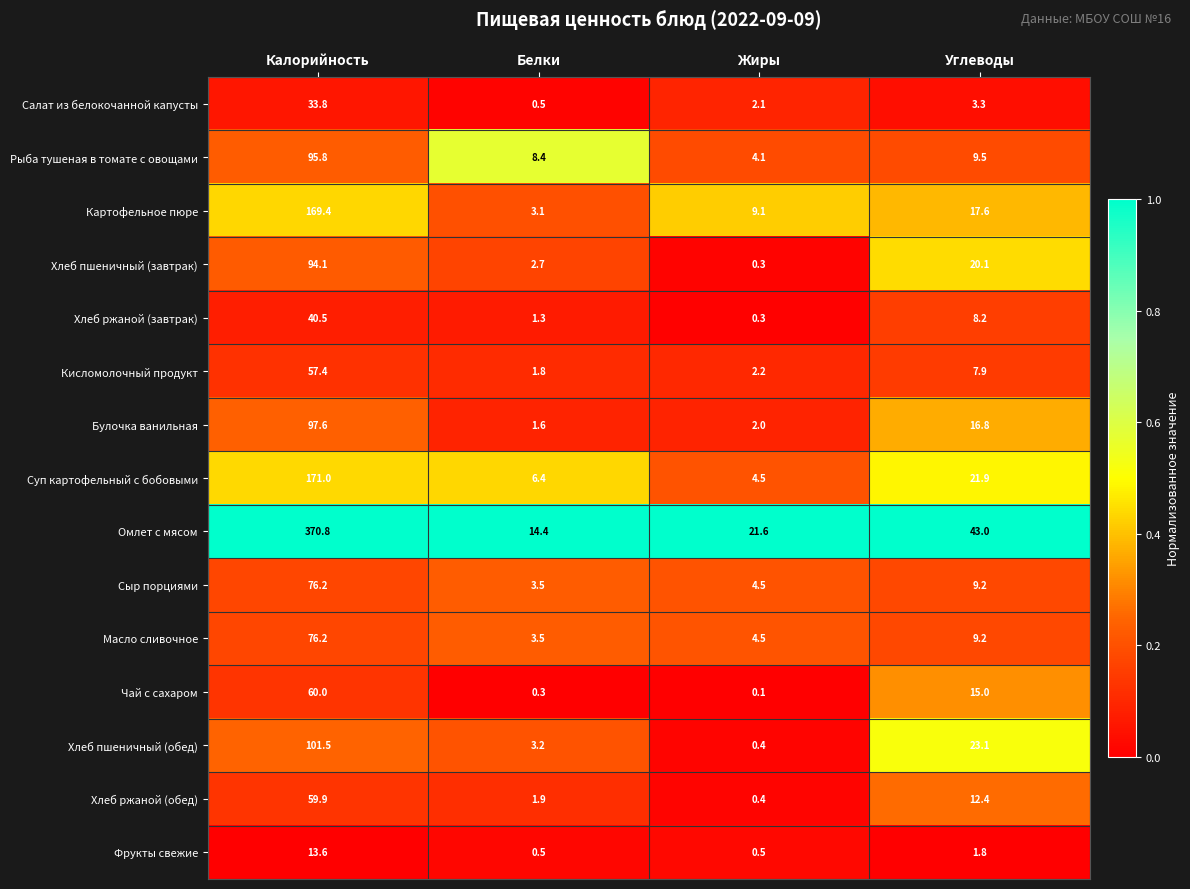

What is the difference between the highest and lowest values at Жиры?

21.5